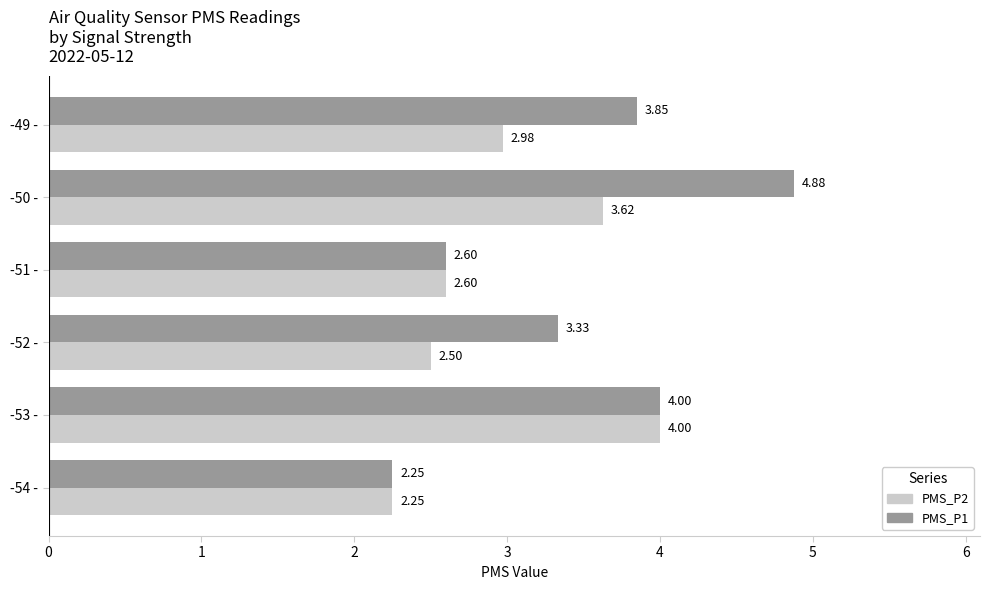

What is the difference between the maximum and minimum values in the PMS_P1 series?

2.6